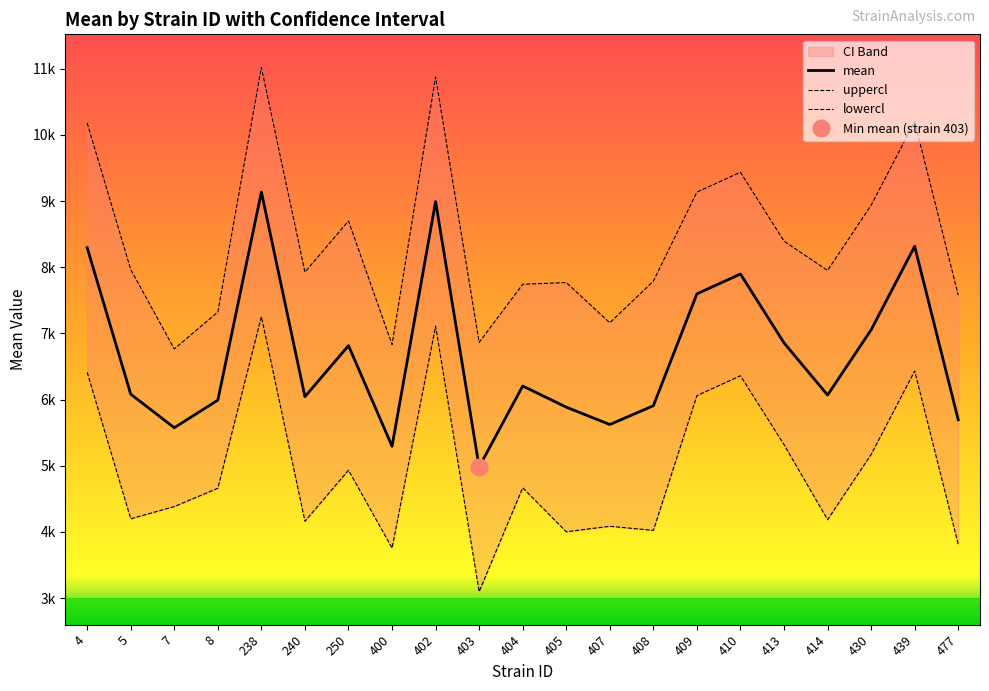

Between 430 and 240, which is larger?

430